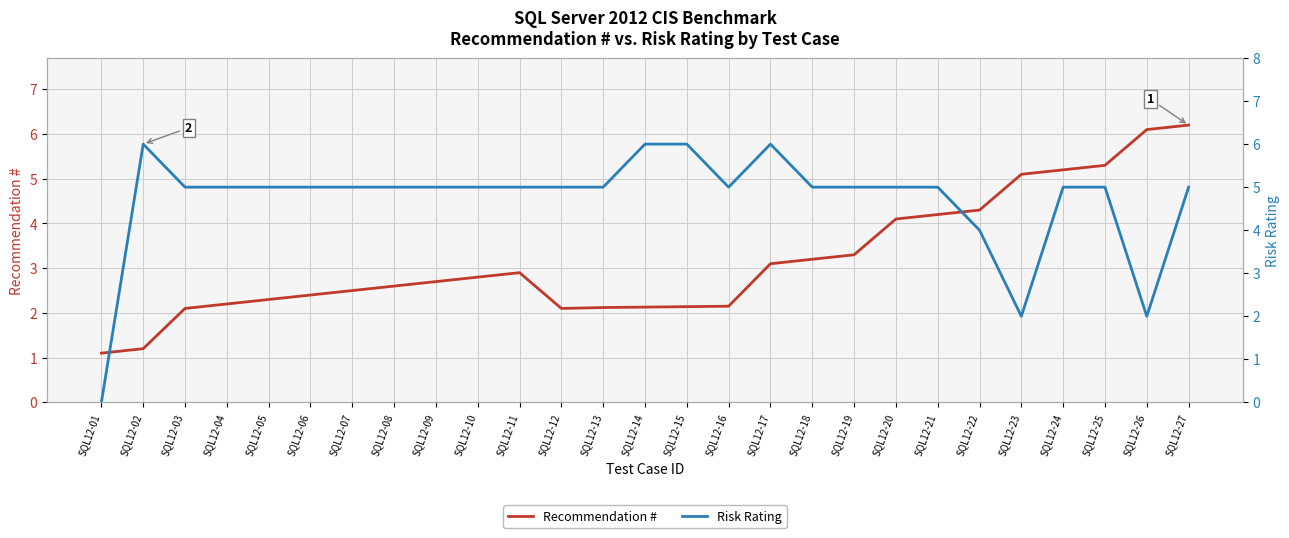

How many interior local valleys does the Recommendation # series have?

1